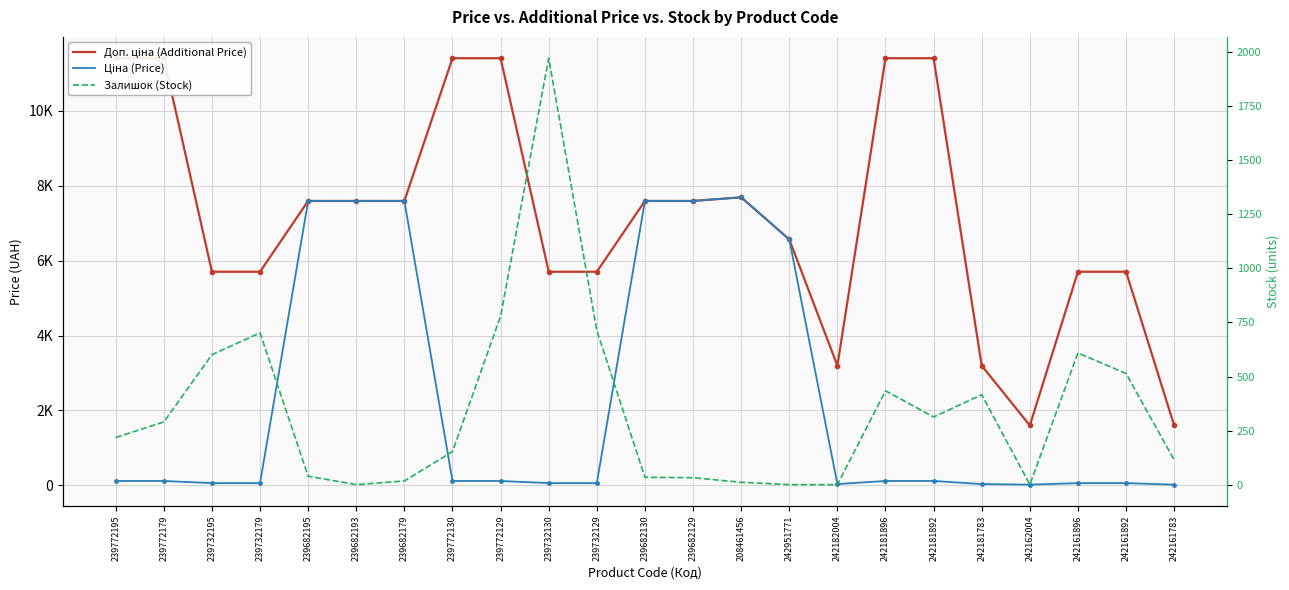

Is this an area chart (filled region under the line)?

No